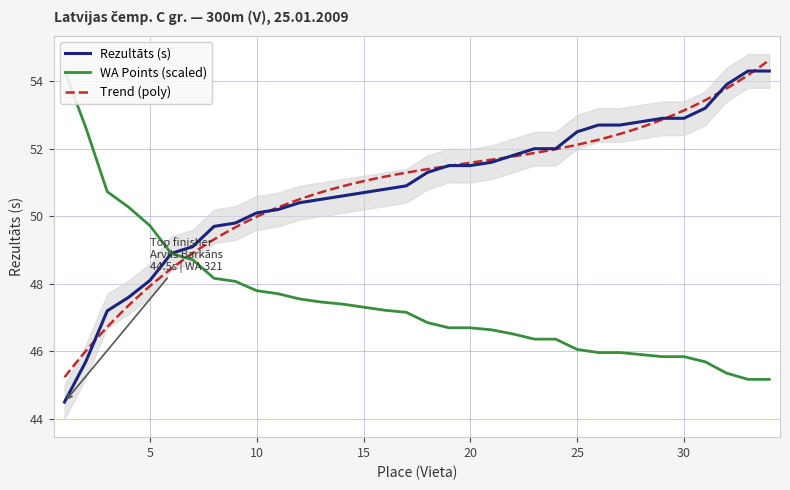

List the labels in order of Rezultāts value, largest first.

33, 34, 32, 31, 29, 30, 28, 26, 27, 25, 23, 24, 22, 21, 19, 20, 18, 17, 16, 15, 14, 13, 12, 11, 10, 9, 8, 7, 6, 5, 4, 3, 2, 1